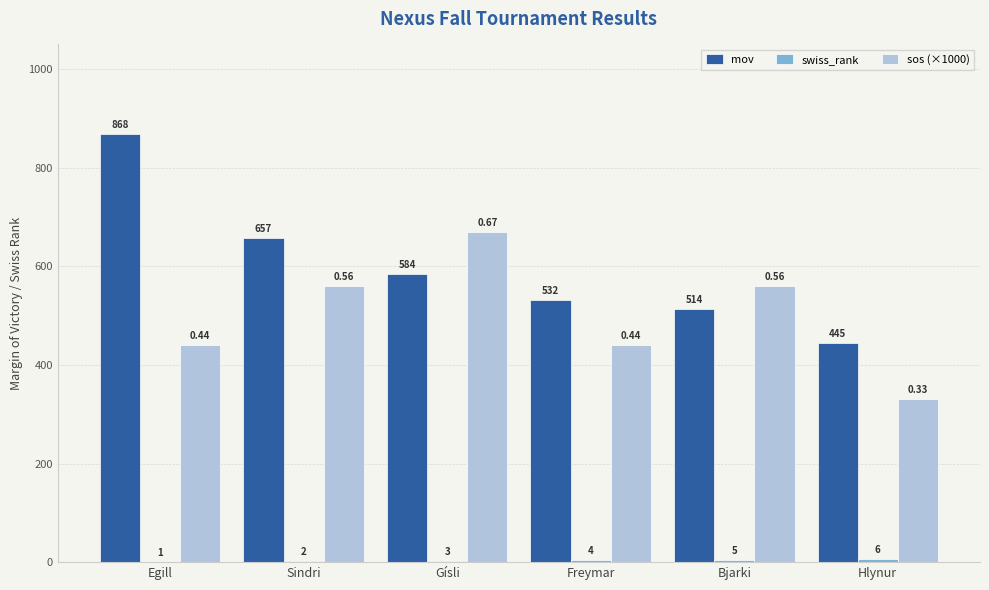

Between Egill and Gísli, which series saw the biggest shift?

mov